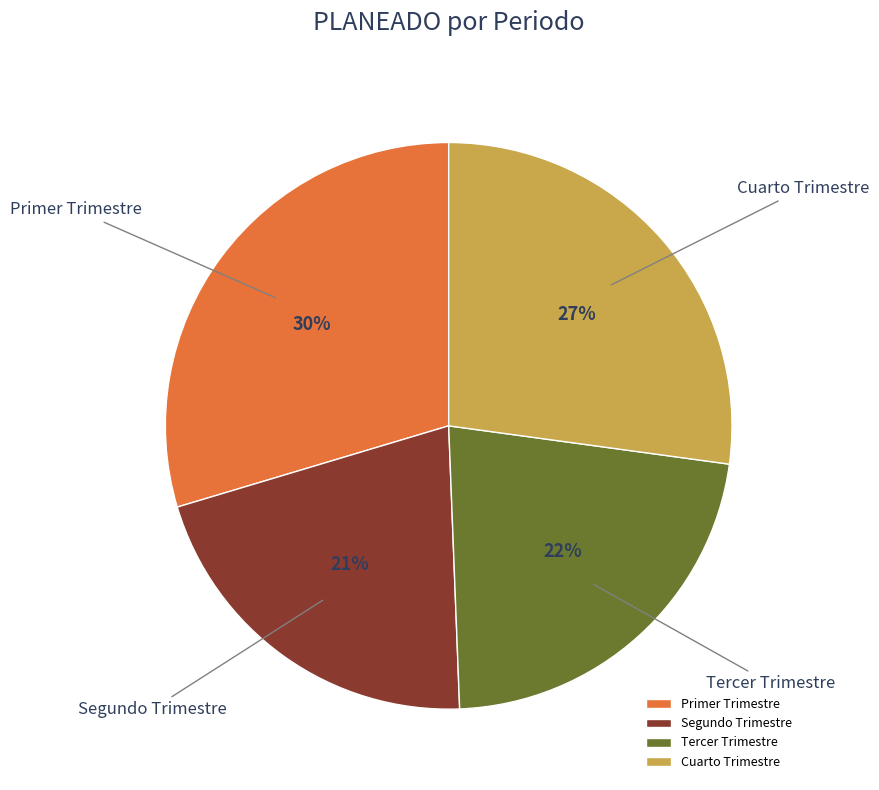

How many segments does this pie chart have?

4